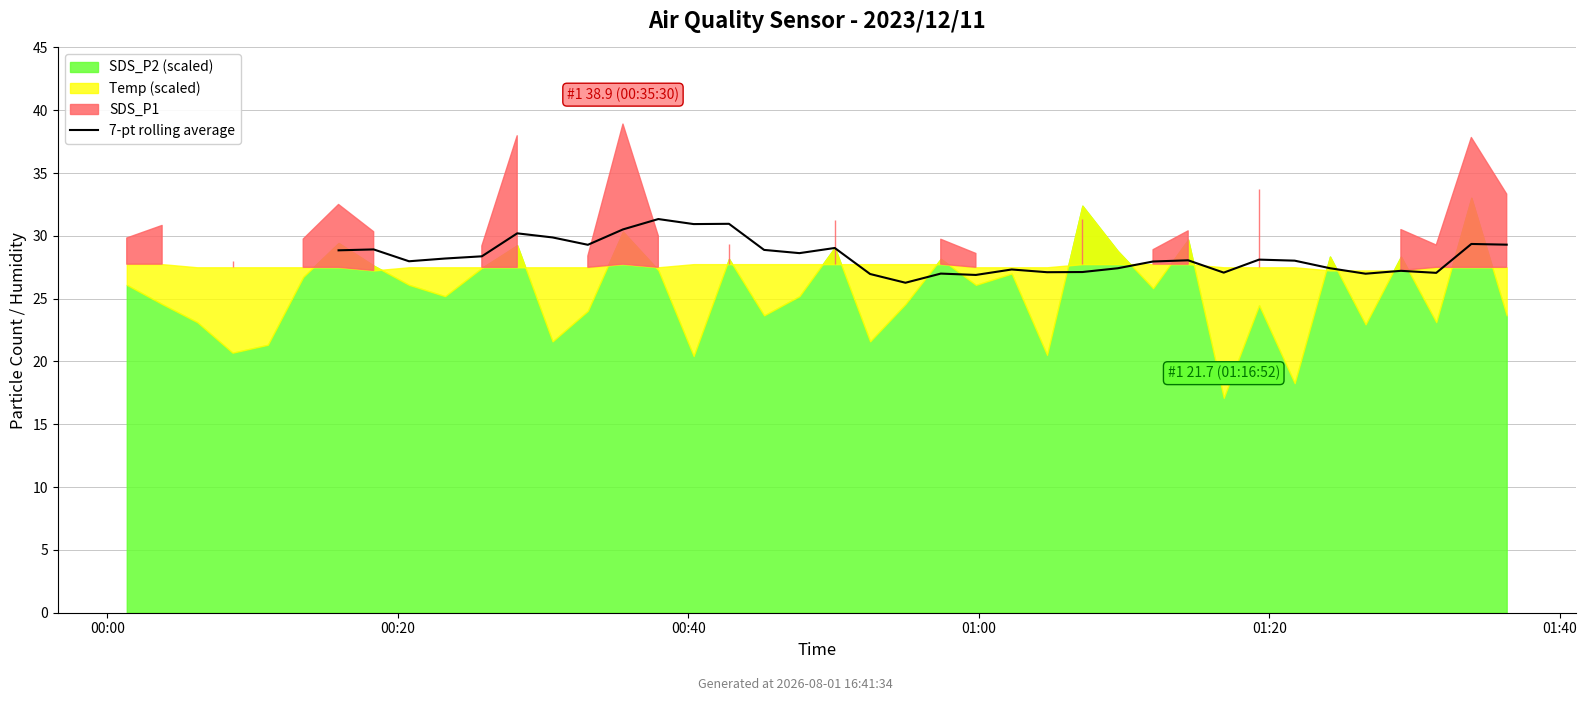

True or false: the data shows 37.1 at 23.

False